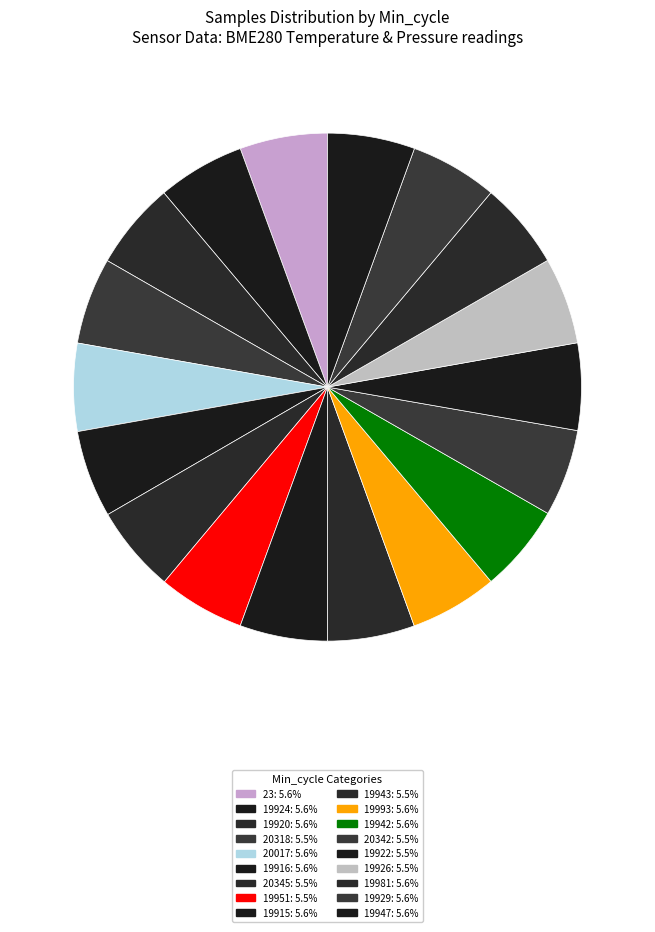

How many slices are in this pie chart?

18